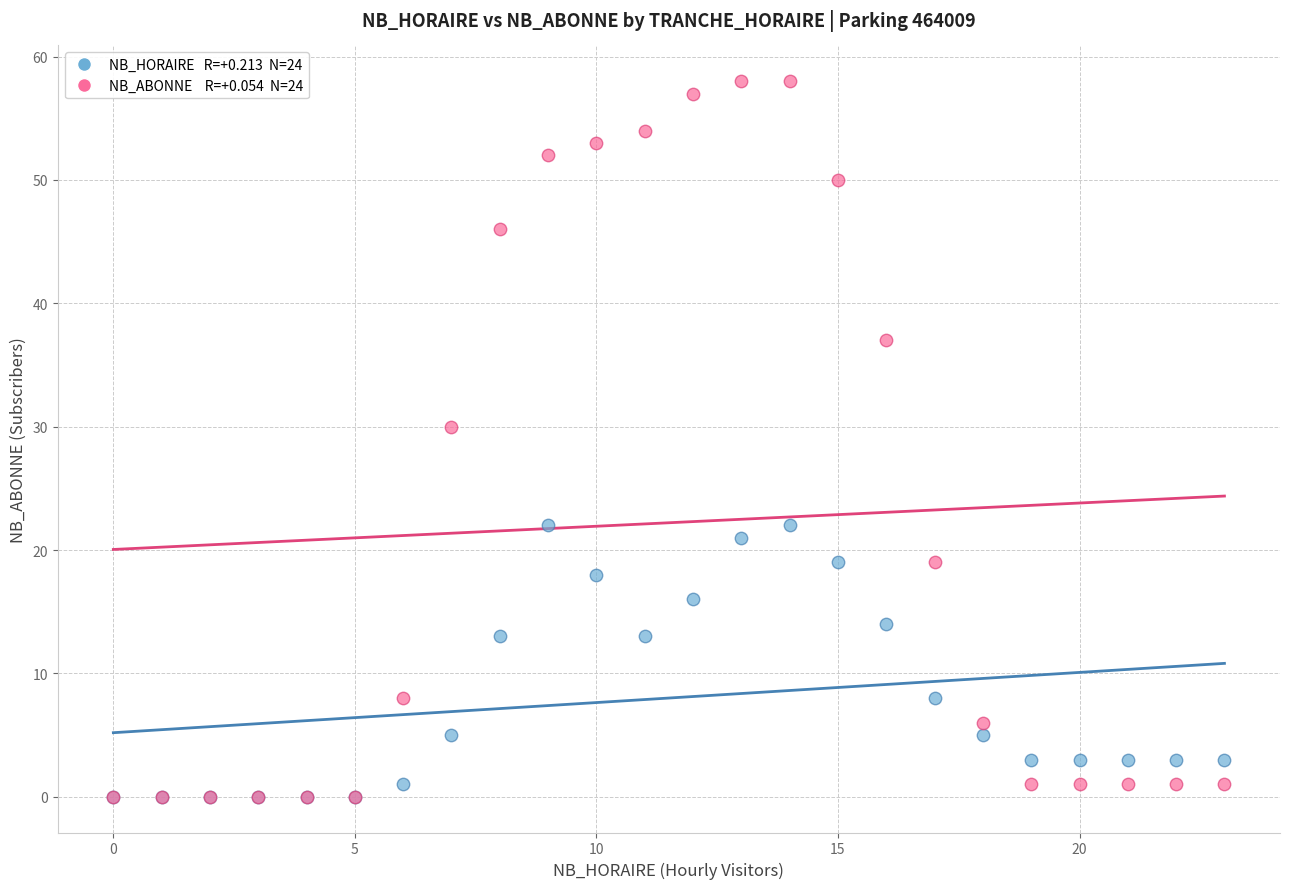

Across all series, what Y value is closest to 29?

30